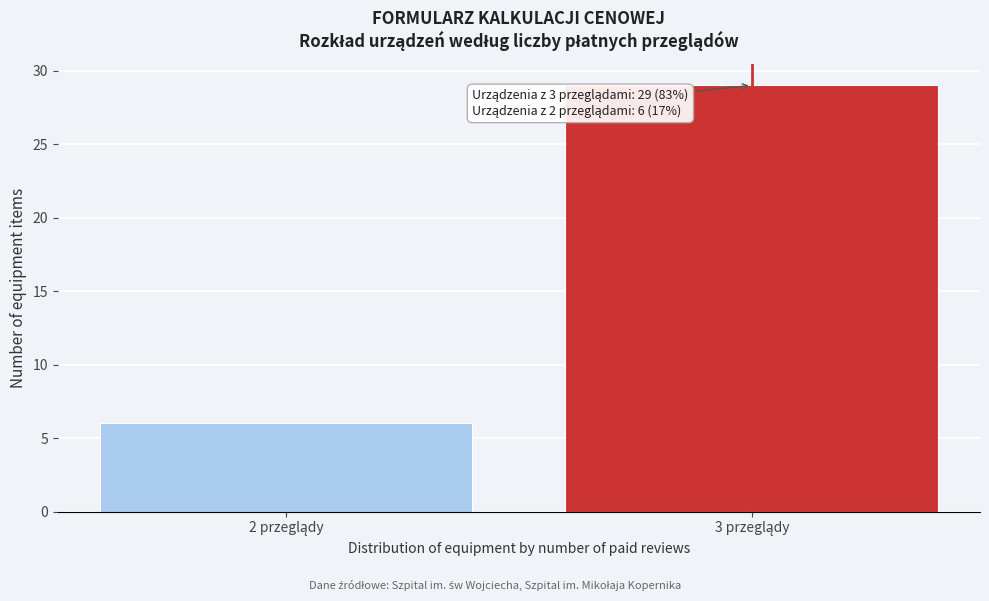

Reading left to right, what are all the values shown in this chart?

6	29